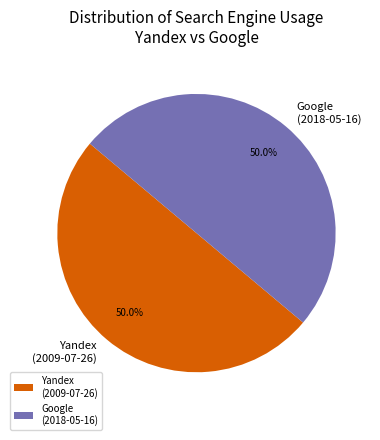

How many slices are in this pie chart?

2